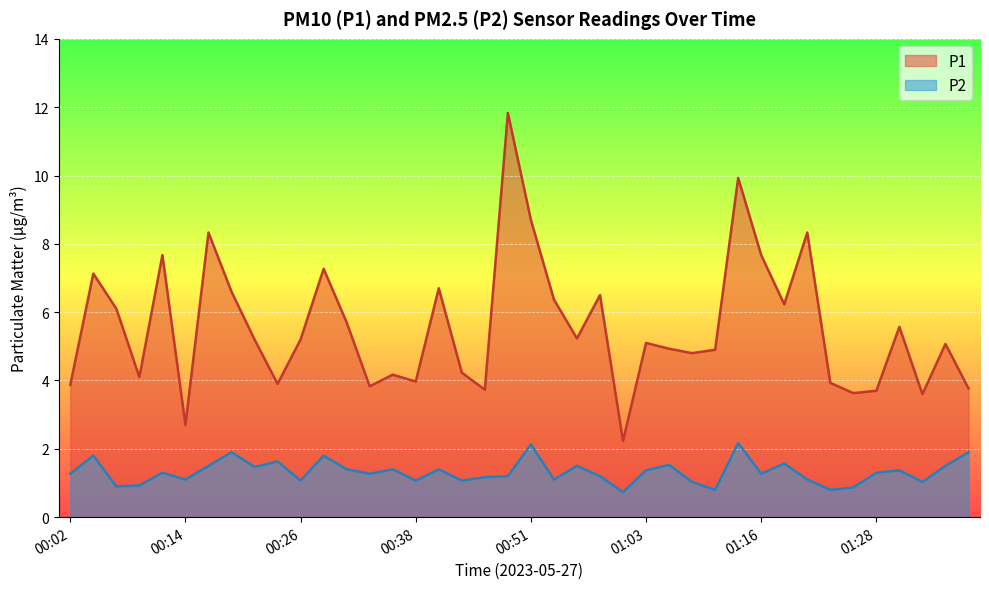

True or false: P2 and P1 intersect in this chart.

False